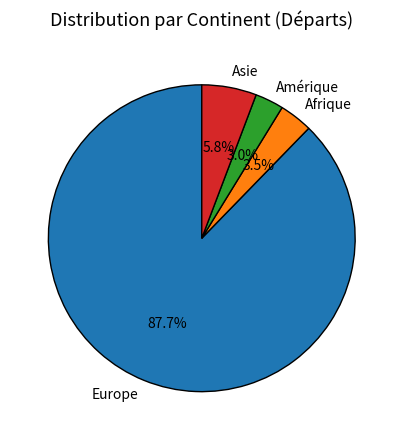

Which category has the biggest portion of the pie?

Europe